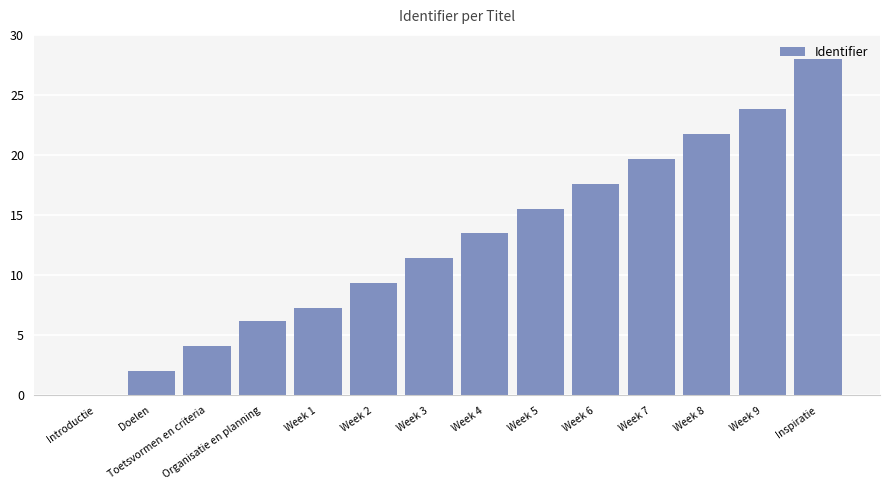

True or false: the data shows 8.3 at Organisatie en planning.

False